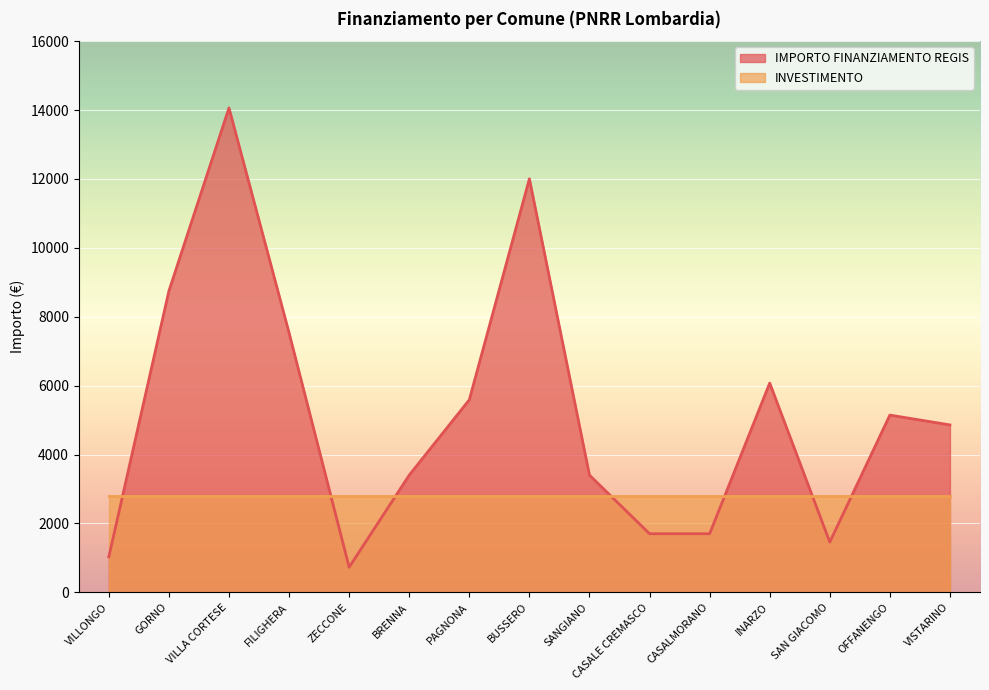

Between INARZO and GORNO, which is larger?

GORNO